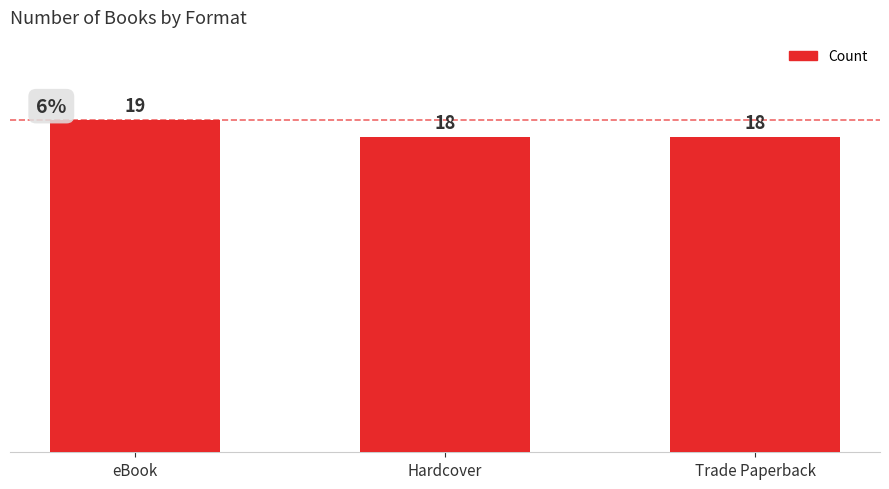

Reading left to right, extract all data points from this chart.

eBook=19	Hardcover=18	Trade Paperback=18